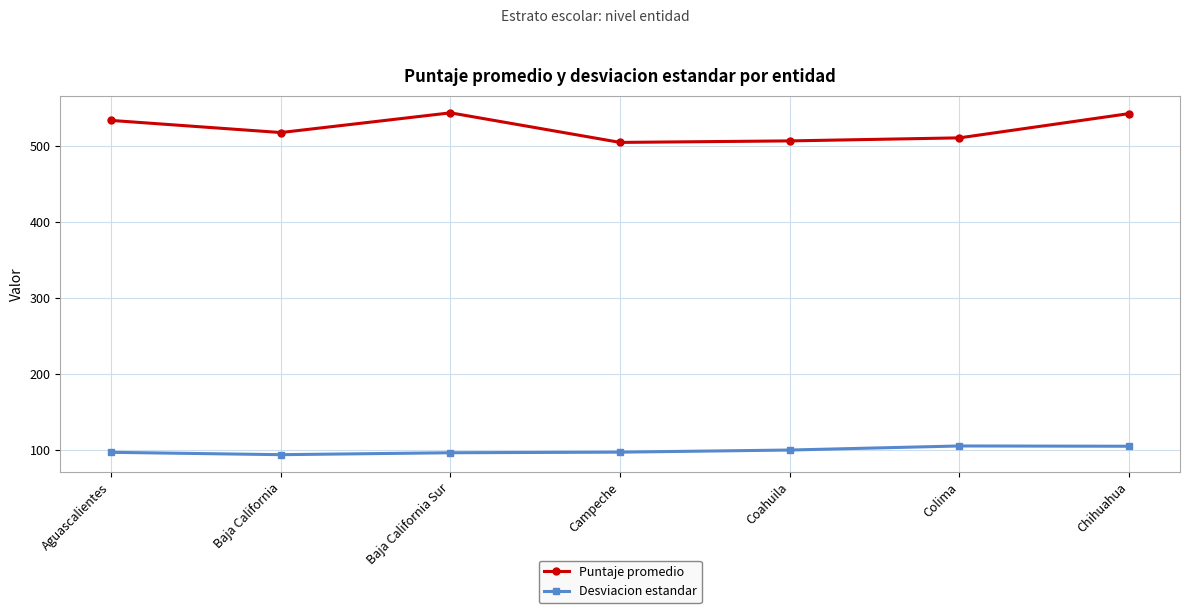

List the series in order of their overall mean, highest first.

Puntaje promedio, Desviacion estandar